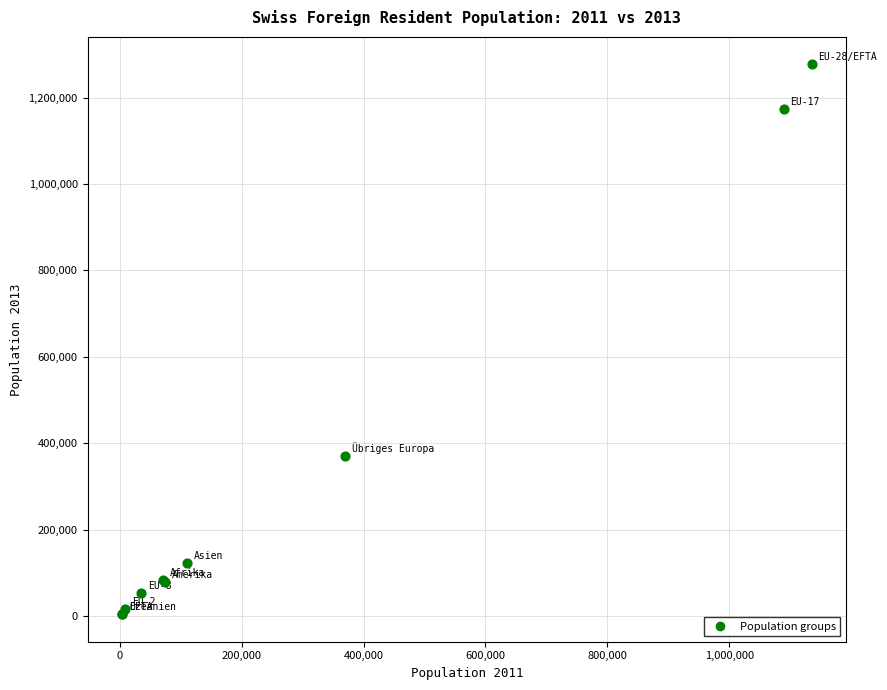

What Y value in the scatter plot is closest to 640473?

369912